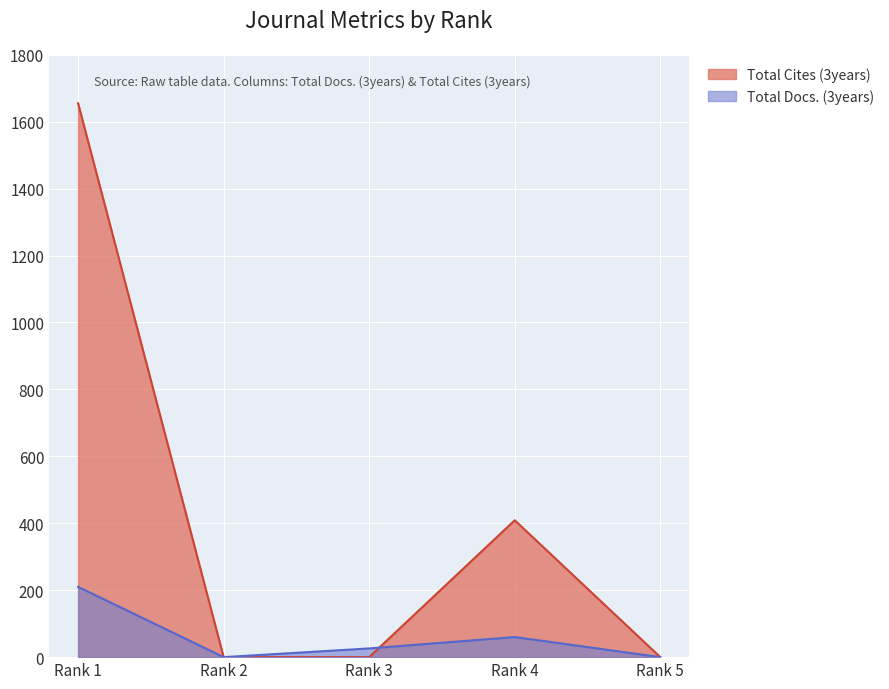

How many data points does each series have?

5